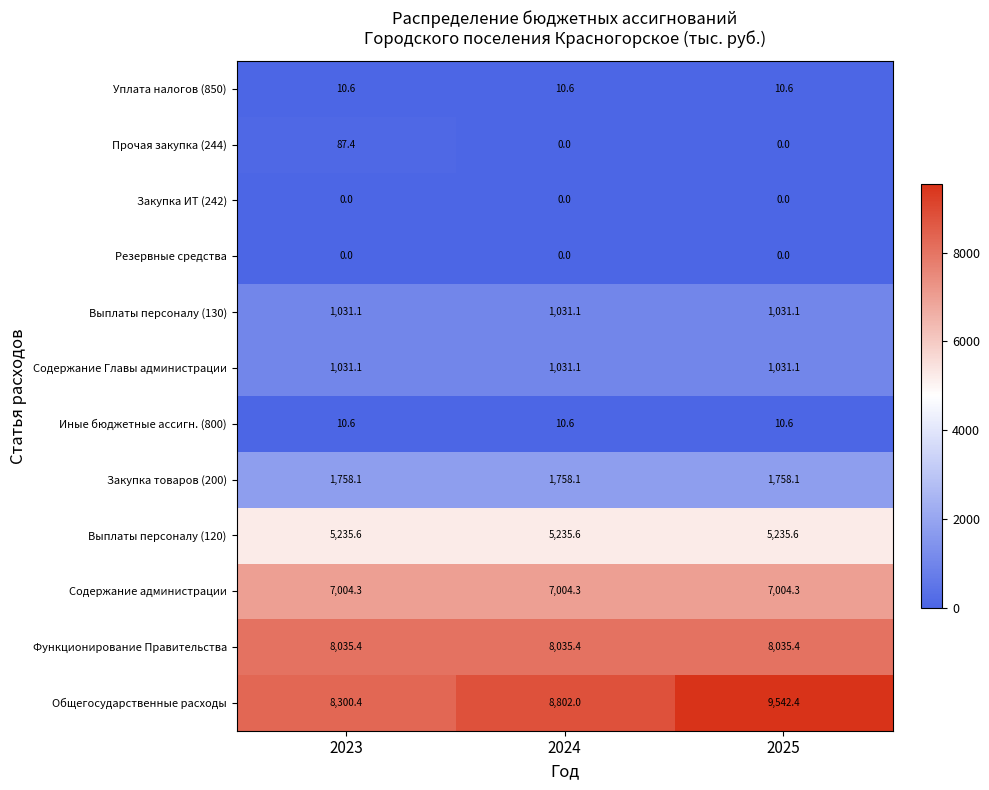

Between 2023 and 2025, which series saw the biggest shift?

Общегосударственные расходы